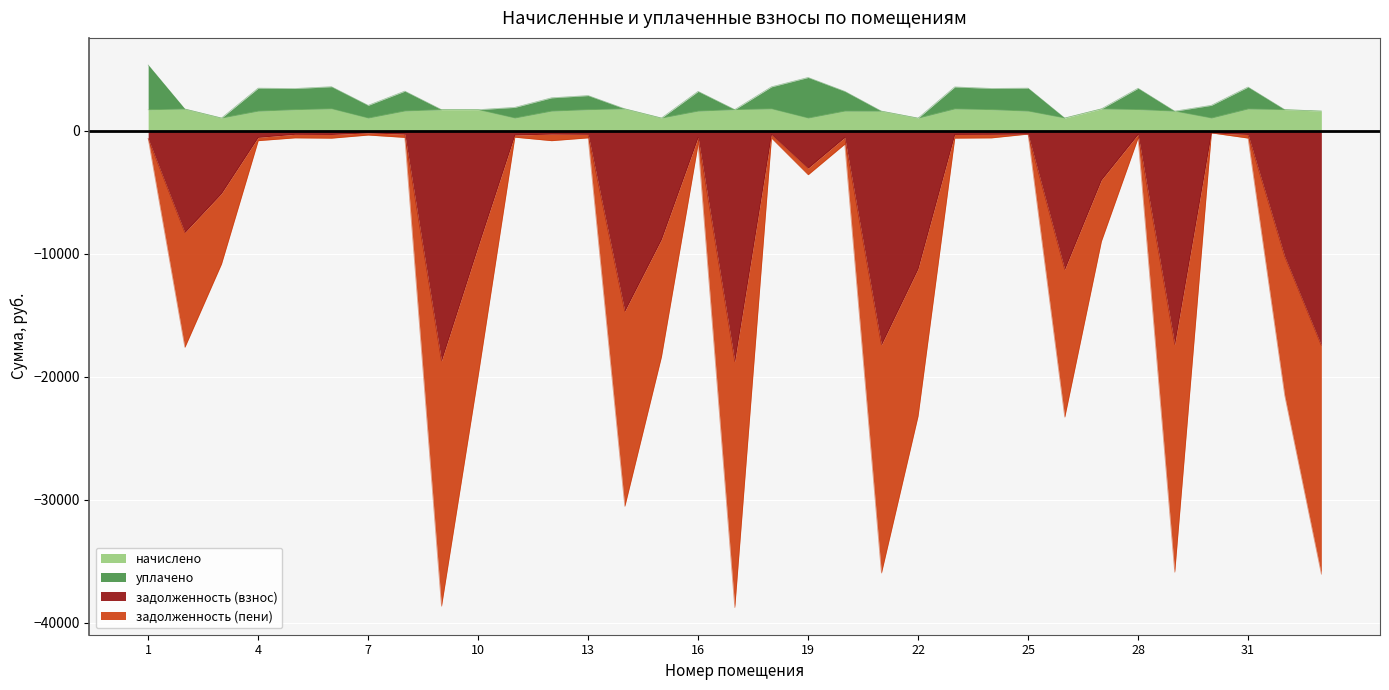

True or false: задолженность (взнос) has a value of -18712.0 at 9.

True